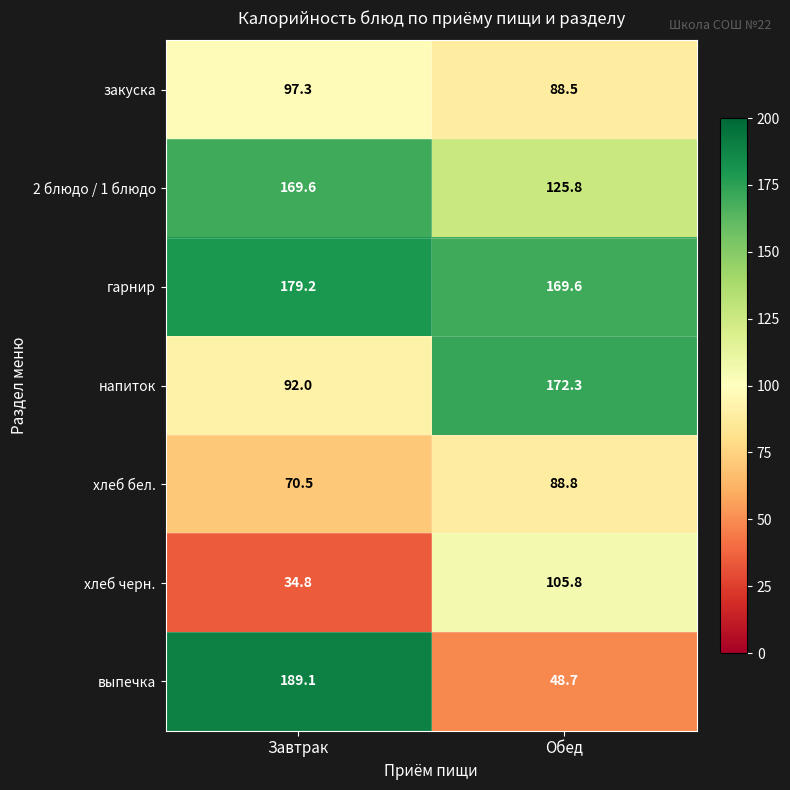

At how many categories does at least one series exceed 105?

2